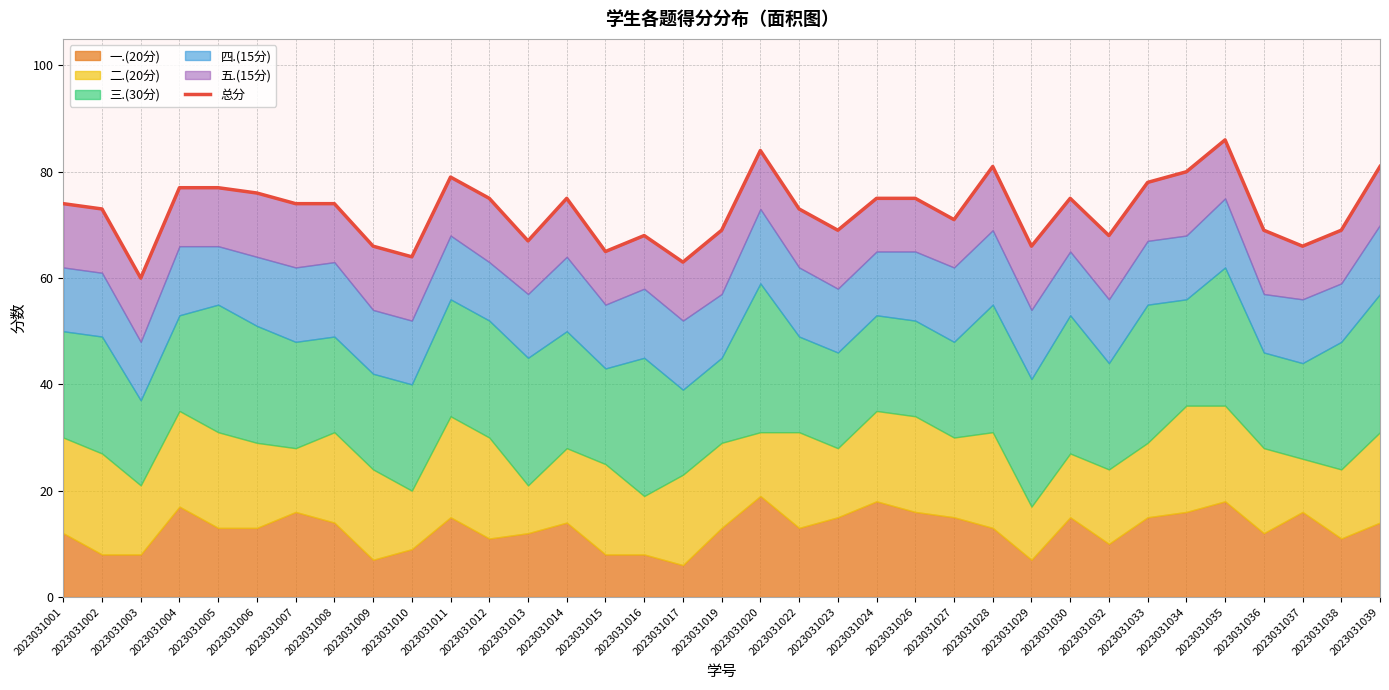

How many data points are above 74?

15